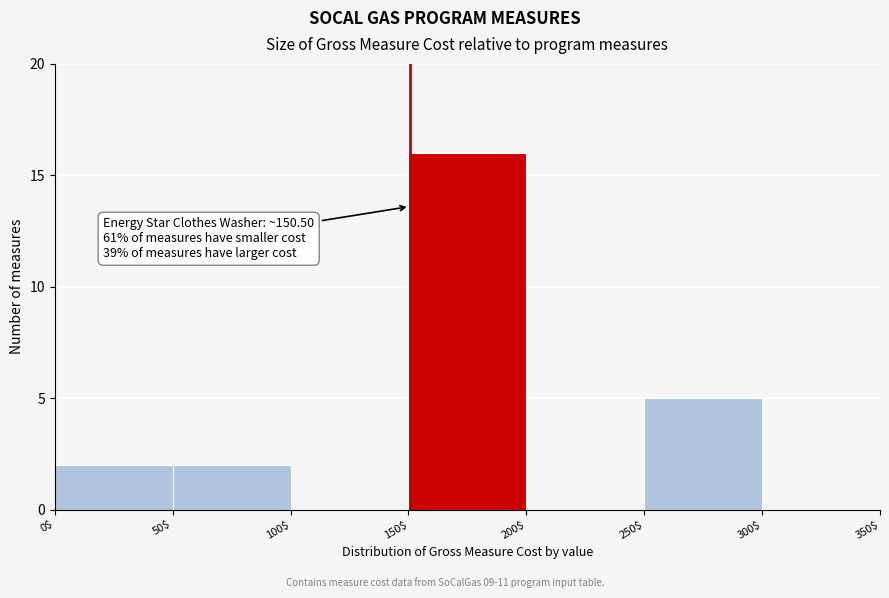

Over which range of the x-axis is the bar tallest?

150$ to 200$